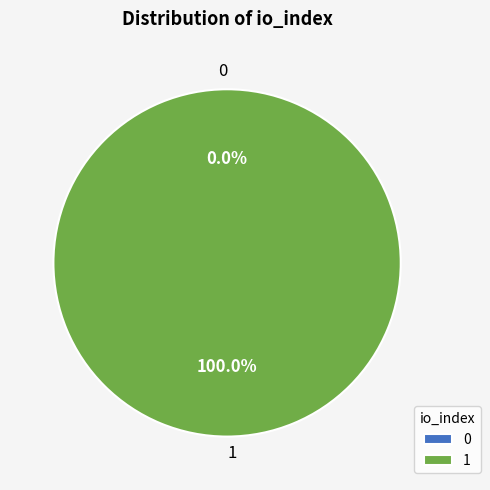

How many segments does this pie chart have?

2